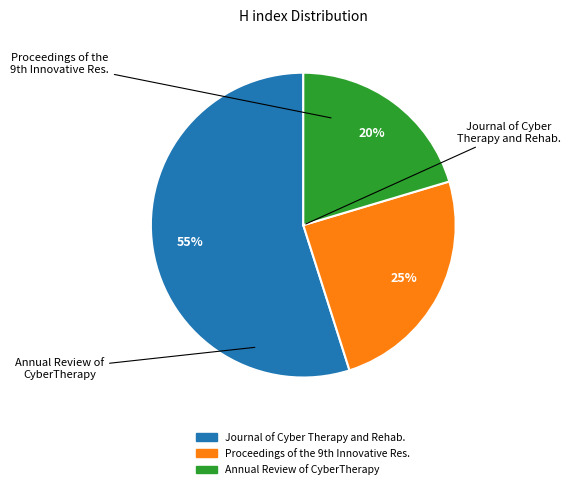

To the nearest percent, what is the difference between the largest and smallest slice percentages?

35%